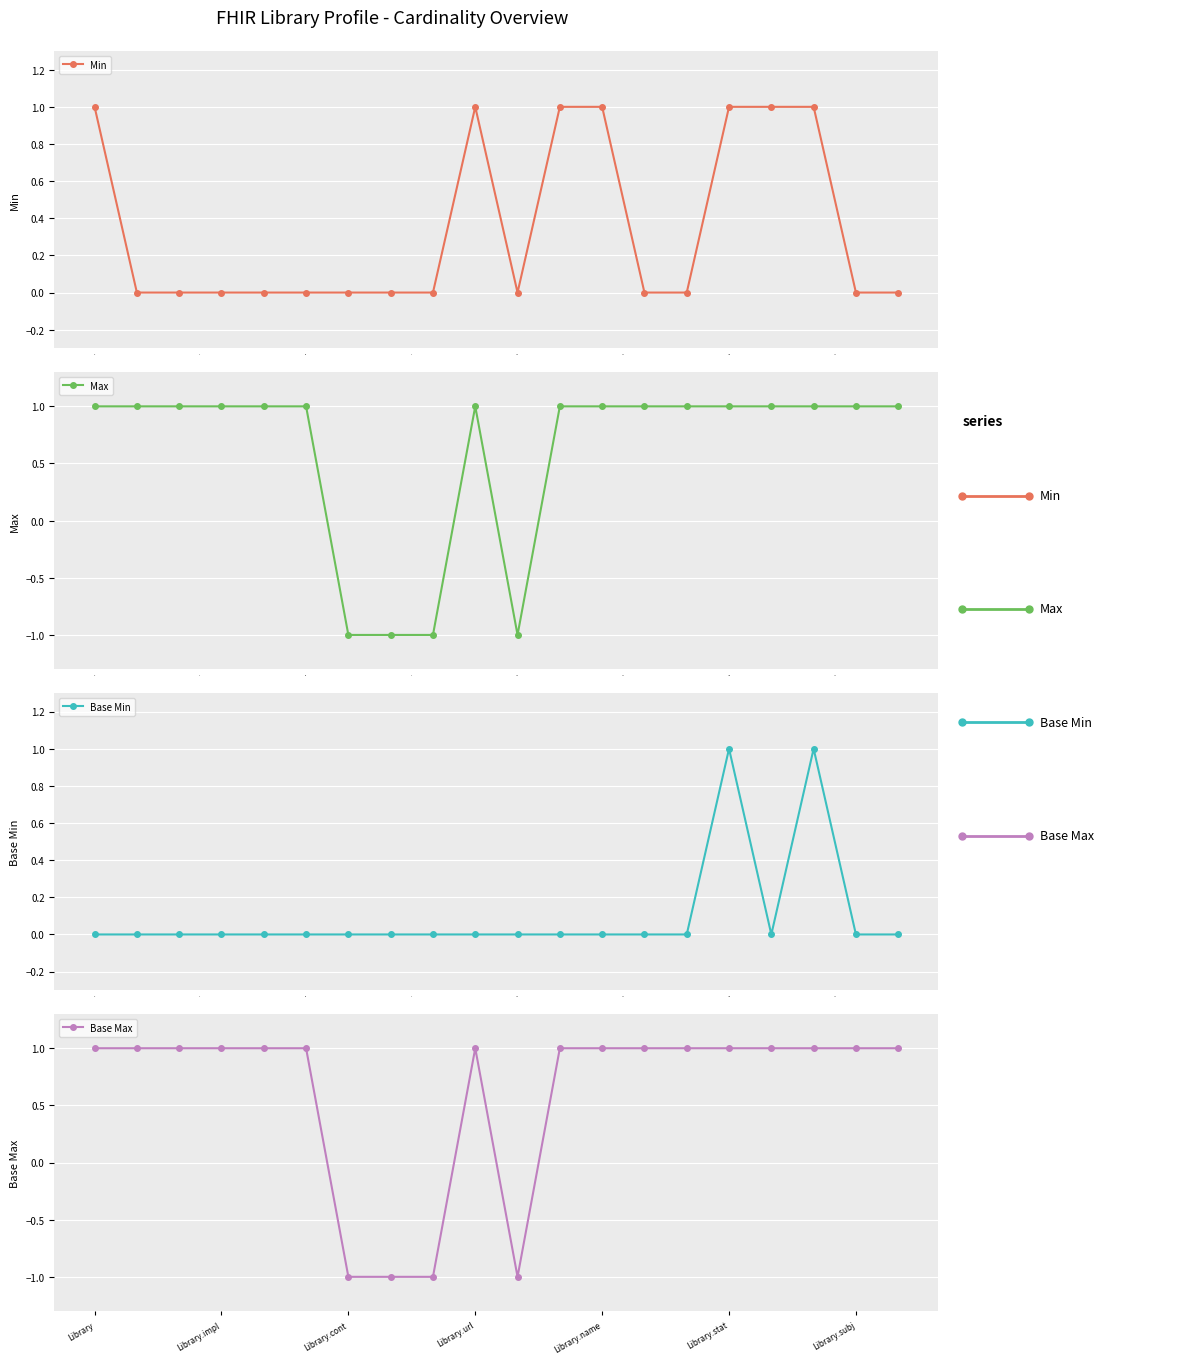

True or false: Min has a value of 1 at 10.0.

False